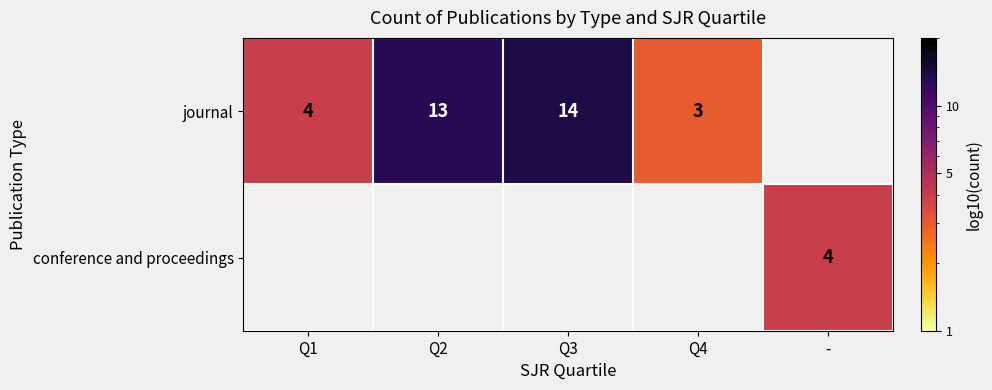

Is it true that journal equals 3 at Q4?

True